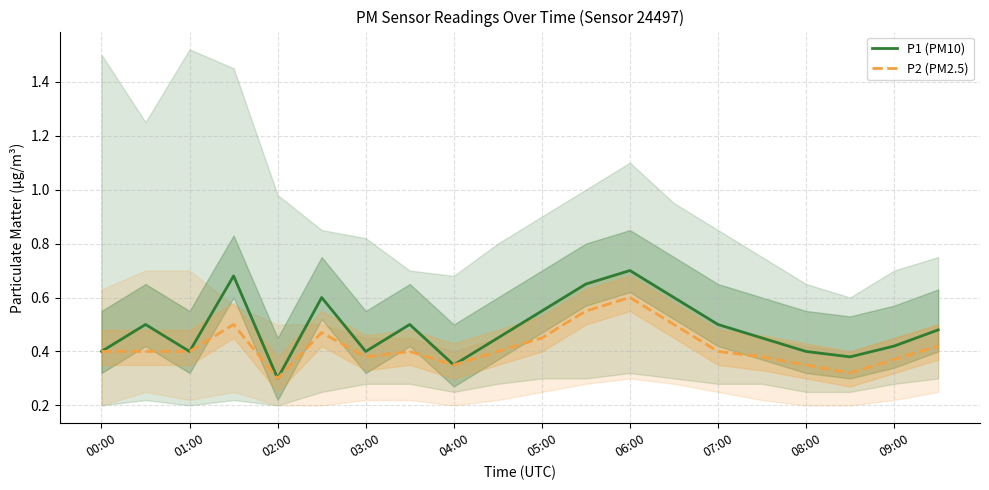

At which label does P1 (PM10) reach its minimum?

02:00